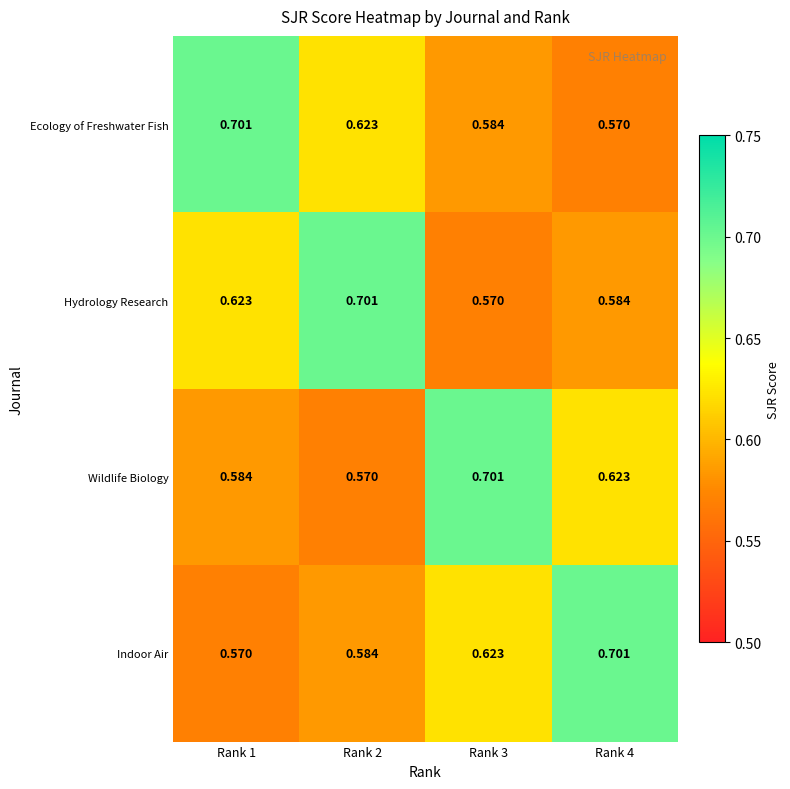

What is the greatest value displayed?

0.7